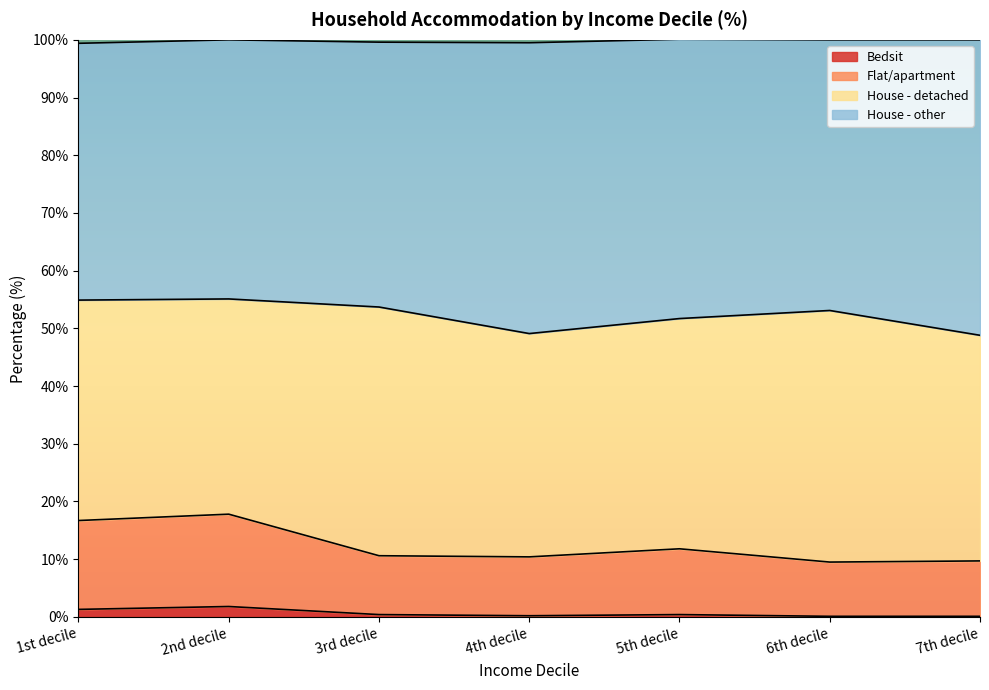

How many lines are shown in the chart?

4